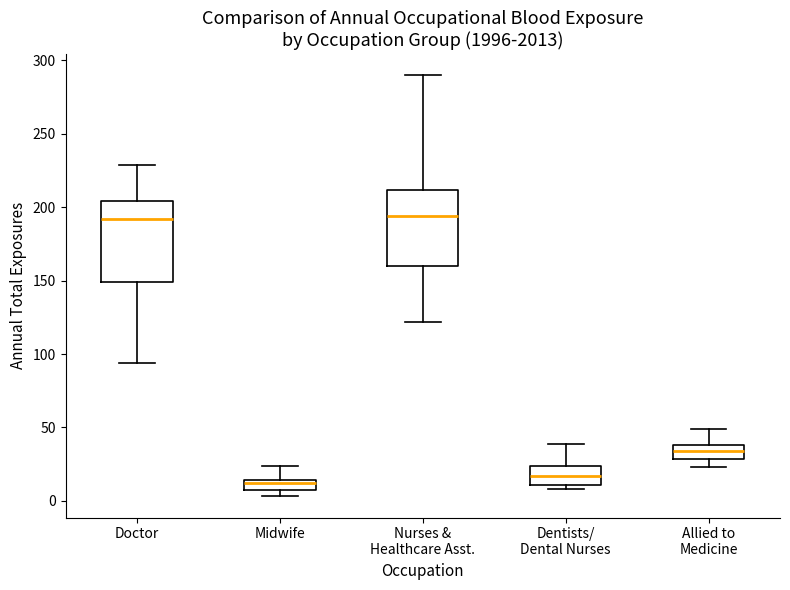

Where is the lower edge of the box for Midwife on the y-axis? The values are not printed on the chart, so give them approximately, as read against the axis.

10